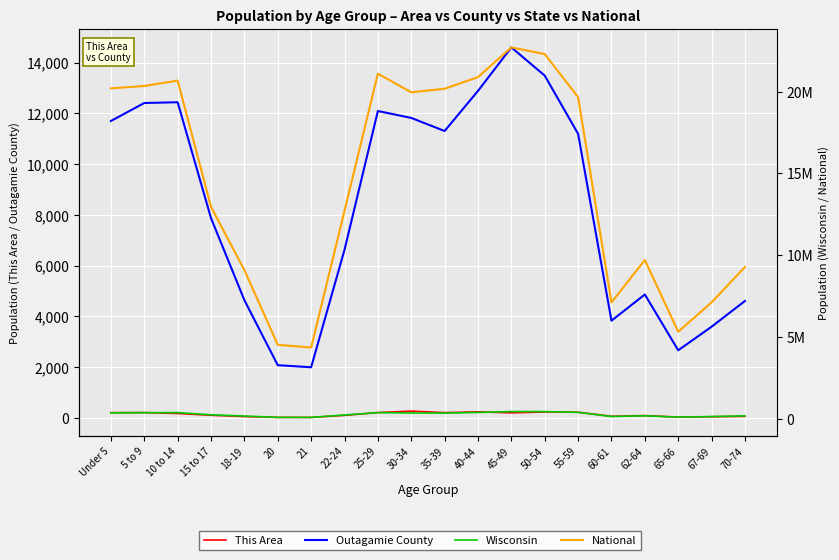

Which series has the widest spread of values?

National